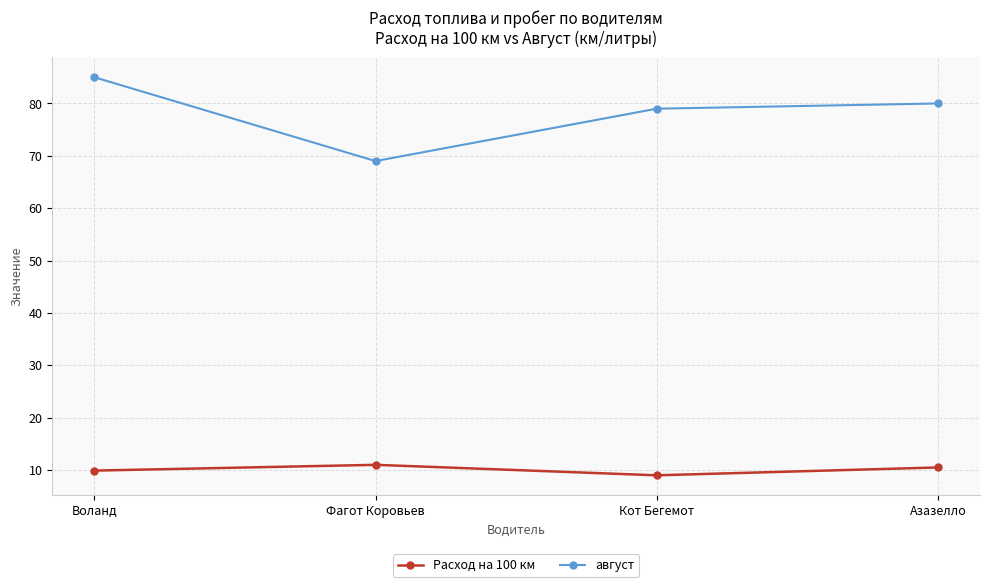

How many series are shown in this chart?

2